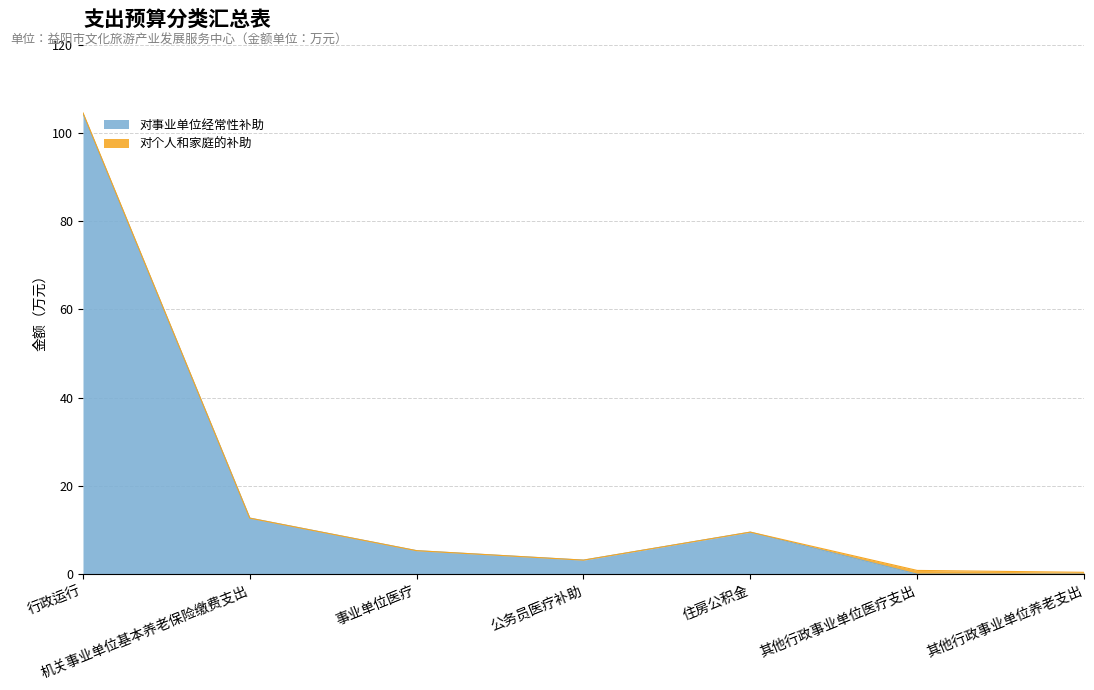

Does the chart display data point markers on the line(s)?

No